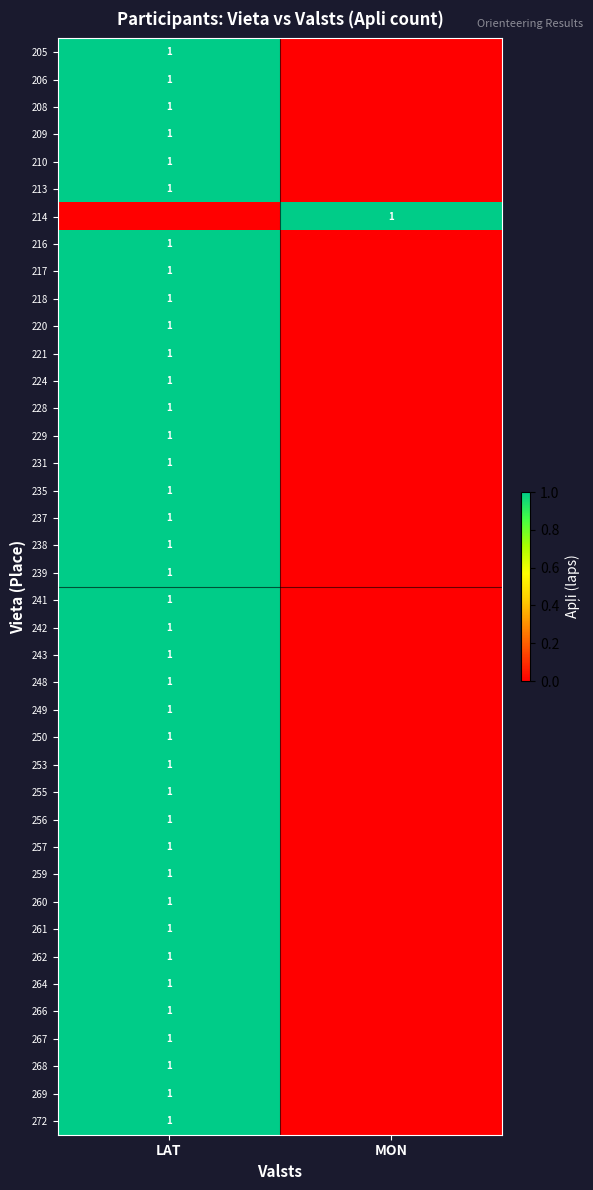

The value of 229 at LAT is 1. True or false?

True